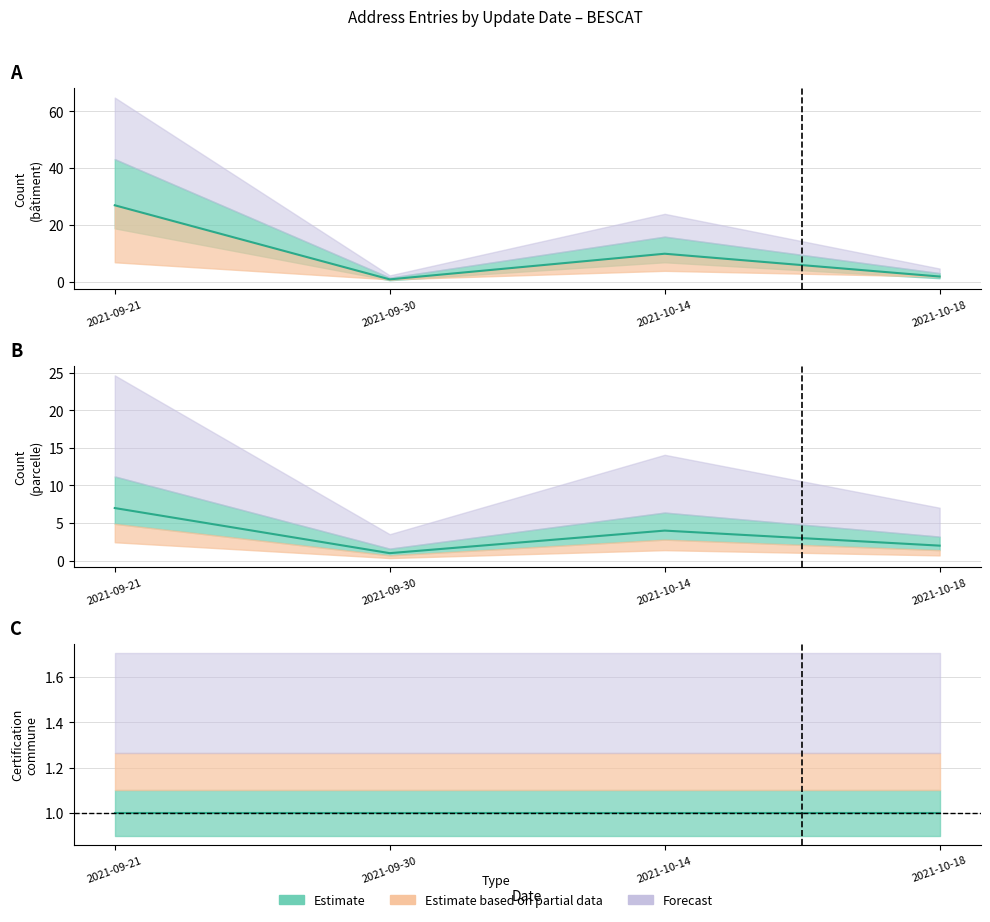

How many interior local valleys does the parcelle series have?

1